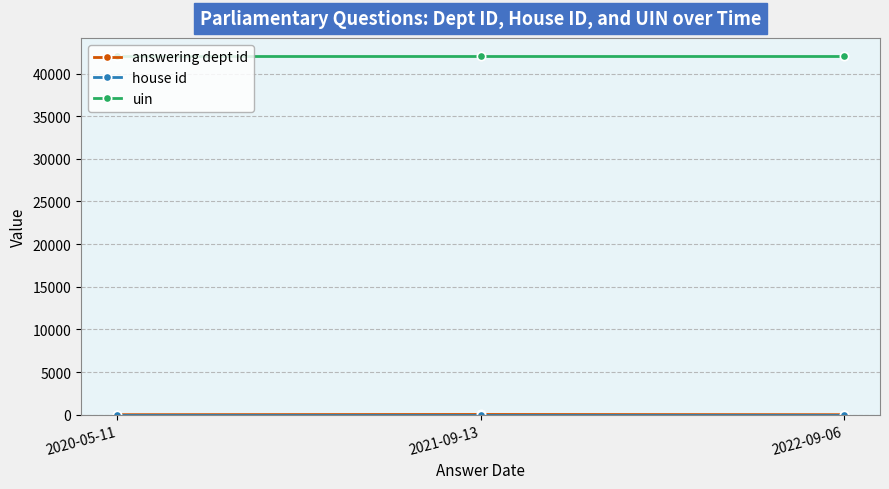

Does the chart have visible grid lines?

Yes